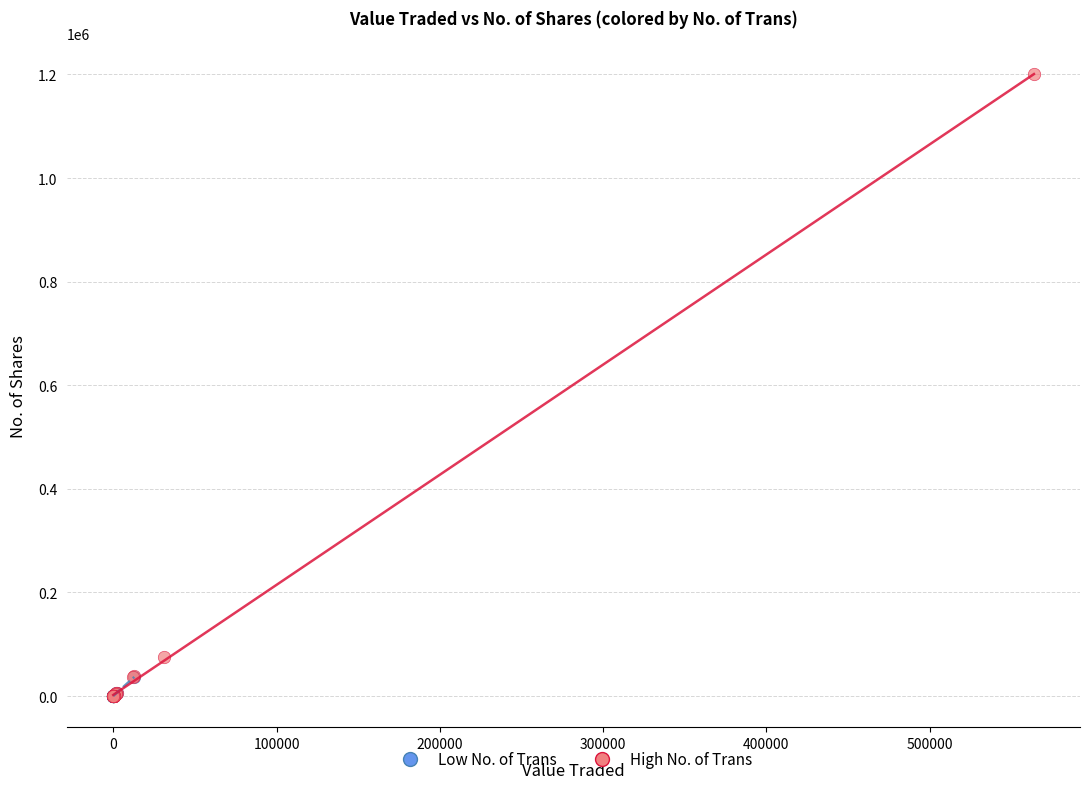

Which series has the largest Y range (max minus min)?

High No. of Trans